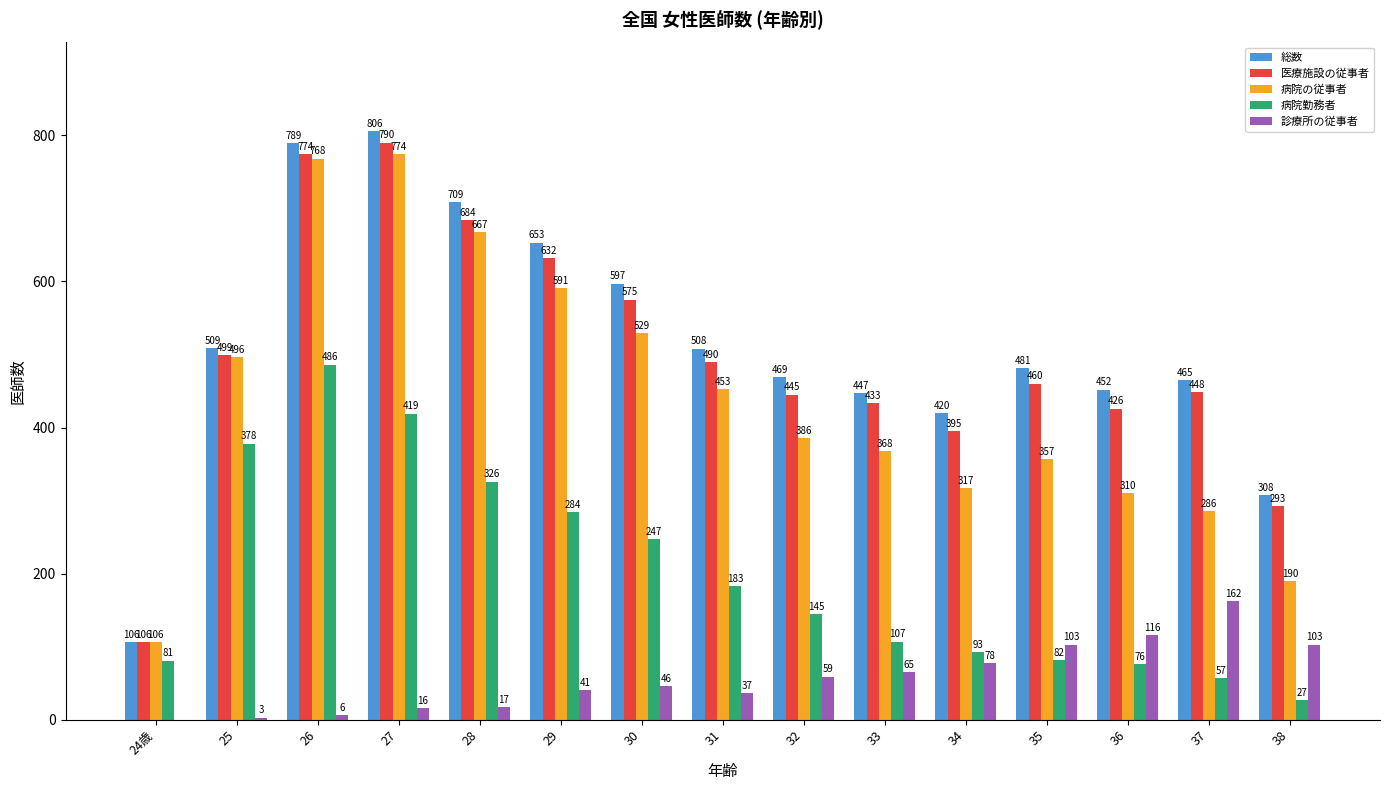

Which series changed the most between 27 and 34?

病院の従事者